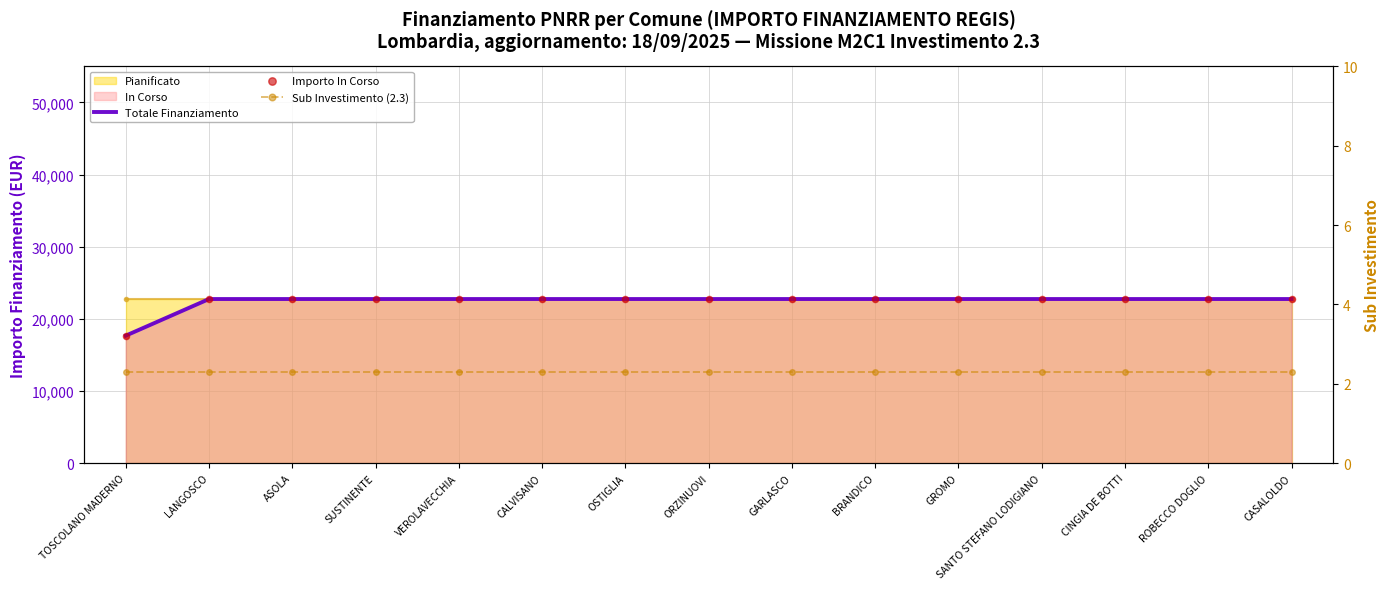

At which category is the sum across all series the highest?

LANGOSCO